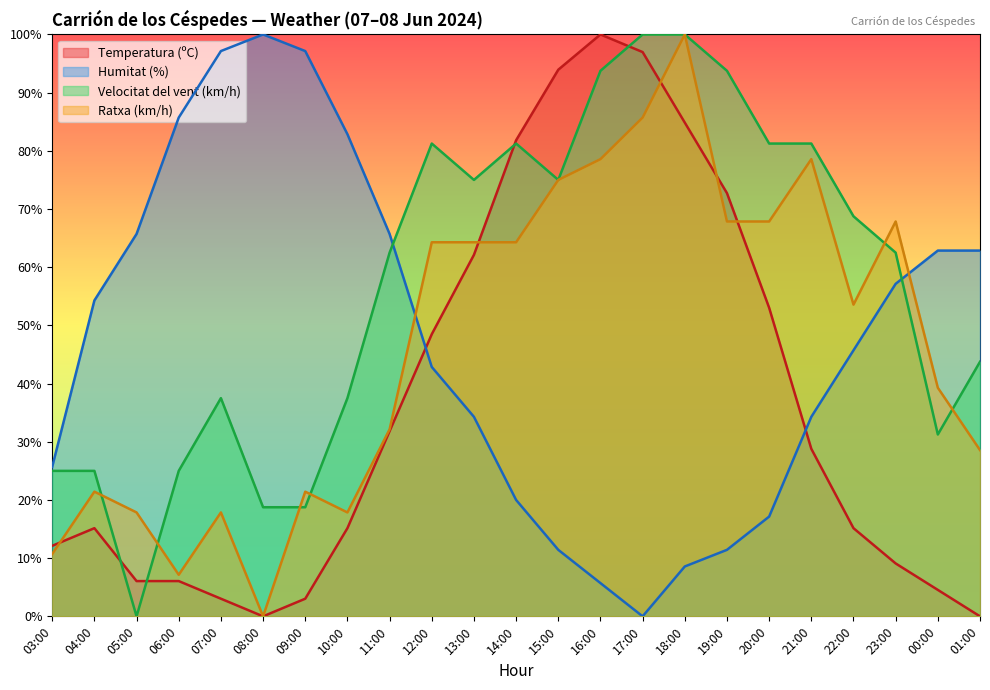

Reading left to right, what are all the values shown in this chart?

Temperatura (ºC): 12.1	15.2	6.1	6.1	3.0	0.0	3.0	15.2	31.8	48.5	62.1	81.8	93.9	100.0	97.0	84.8	72.7	53.0	28.8	15.2	9.1	4.5	0.0
Humitat (%): 25.7	54.3	65.7	85.7	97.1	100.0	97.1	82.9	65.7	42.9	34.3	20.0	11.4	5.7	0.0	8.6	11.4	17.1	34.3	45.7	57.1	62.9	62.9
Velocitat del vent (km/h): 25.0	25.0	0.0	25.0	37.5	18.8	18.8	37.5	62.5	81.2	75.0	81.2	75.0	93.8	100.0	100.0	93.8	81.2	81.2	68.8	62.5	31.2	43.8
Ratxa (km/h): 10.7	21.4	17.9	7.1	17.9	0.0	21.4	17.9	32.1	64.3	64.3	64.3	75.0	78.6	85.7	100.0	67.9	67.9	78.6	53.6	67.9	39.3	28.6